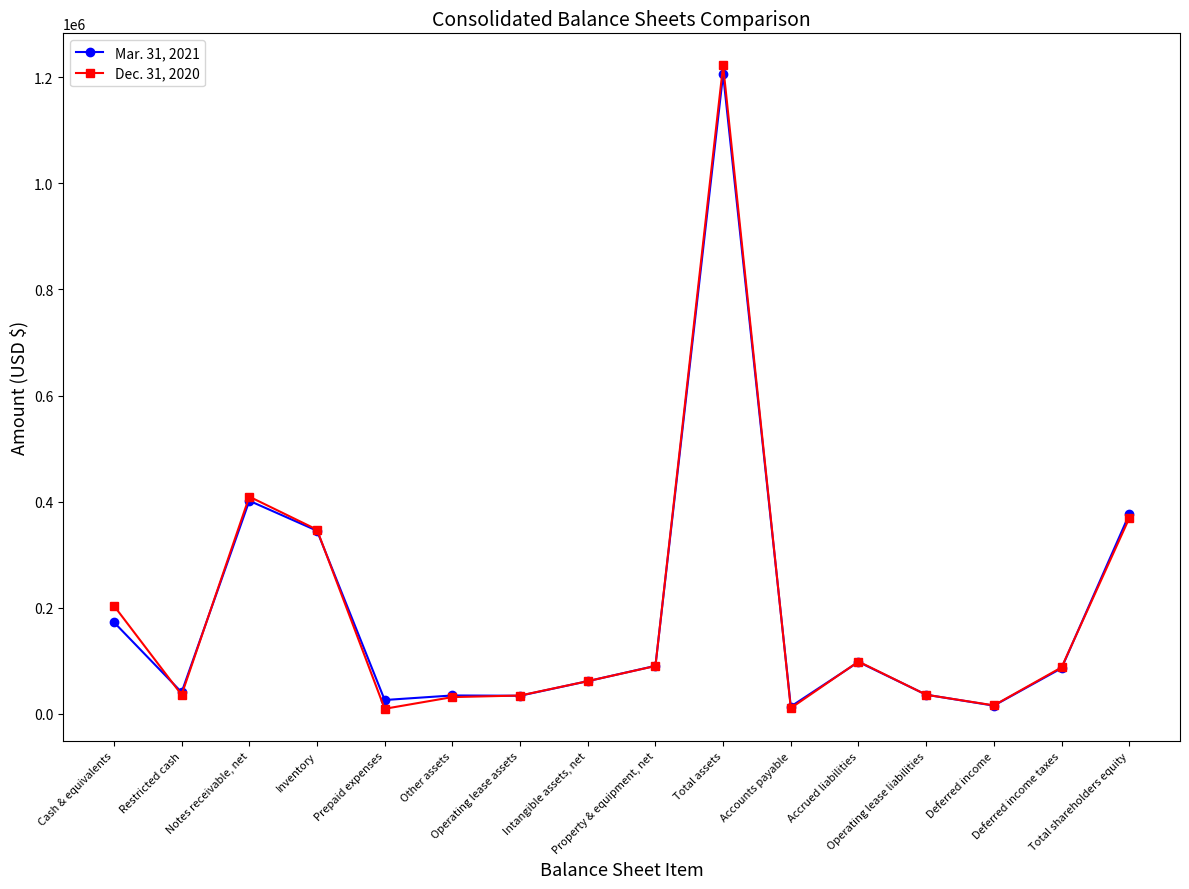

List the series in order of their peak value, lowest first.

Mar. 31, 2021, Dec. 31, 2020